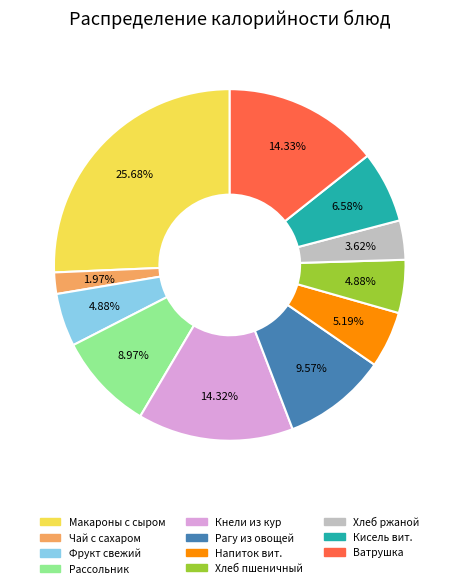

Which slice is the largest?

Макароны с сыром